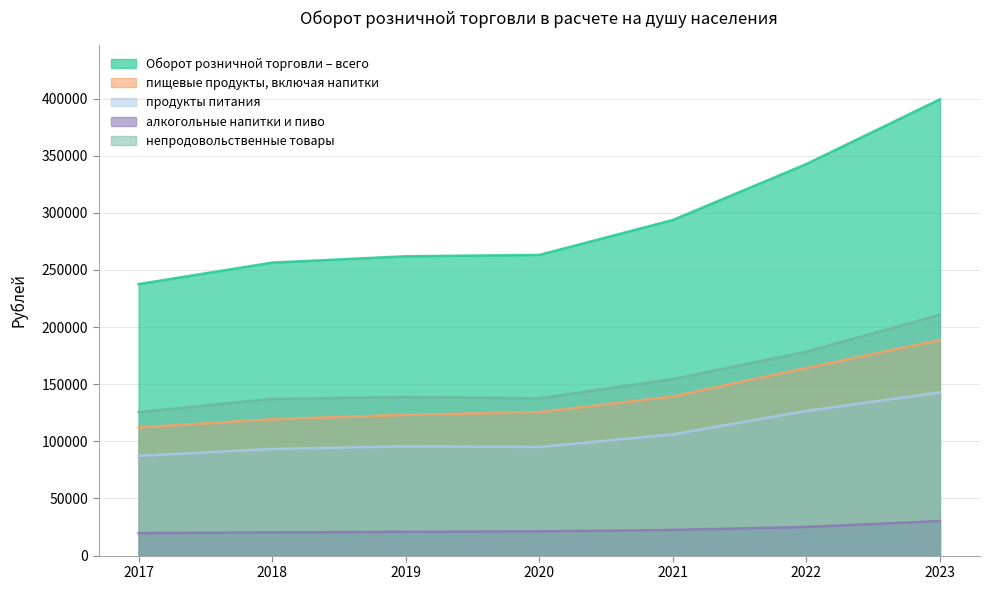

Does the chart display data point markers on the line(s)?

No